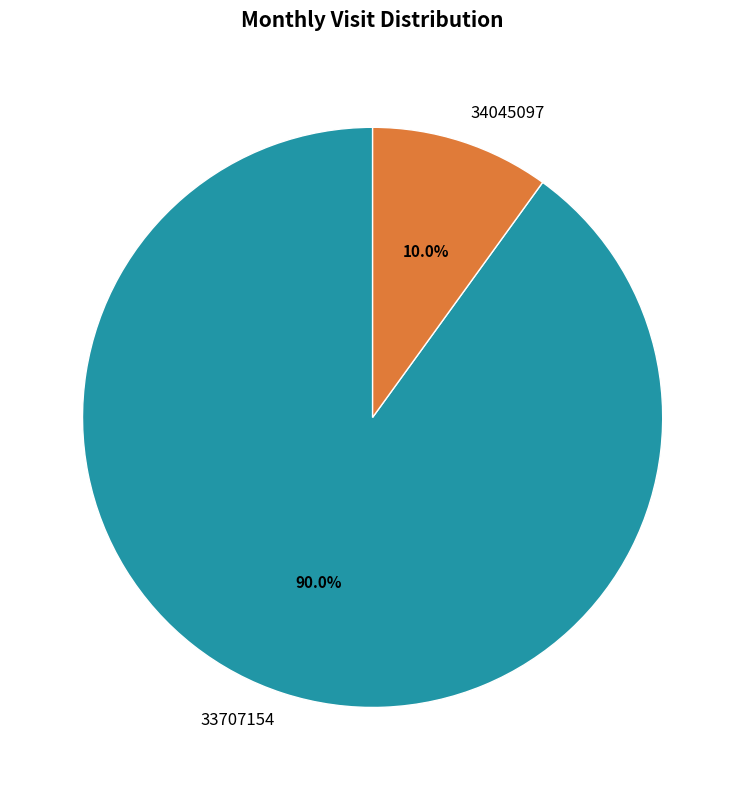

The 34045097 slice represents 10% of the pie. True or false?

True